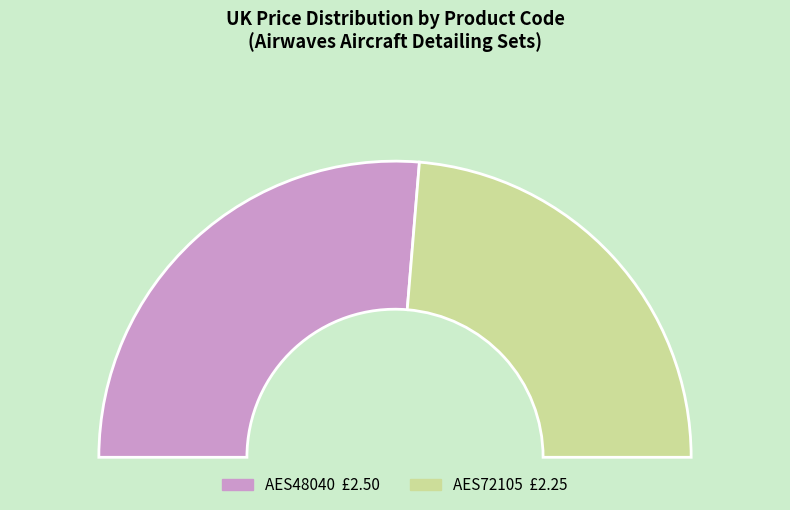

Count the number of slices in the pie.

2